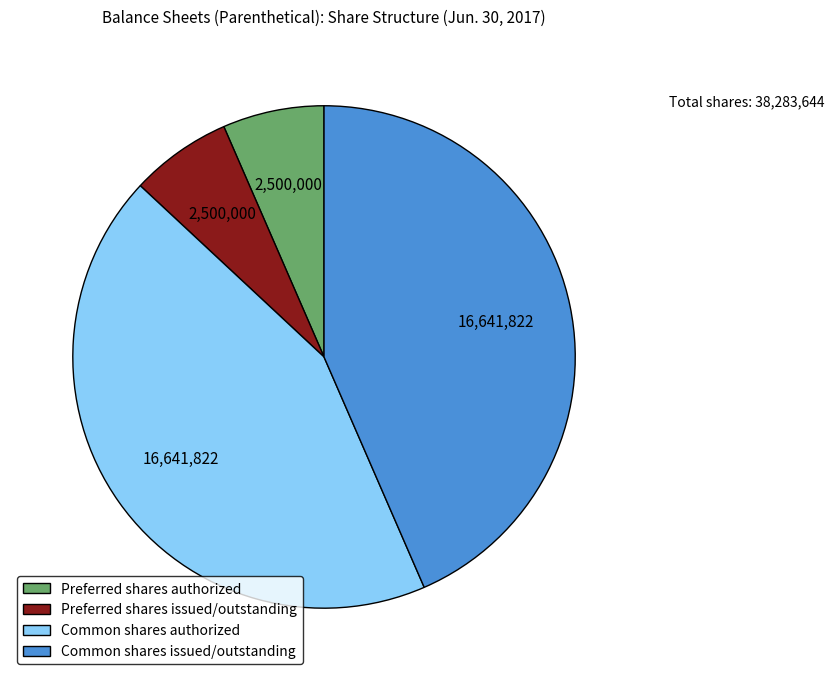

Does any single category account for the majority?

No